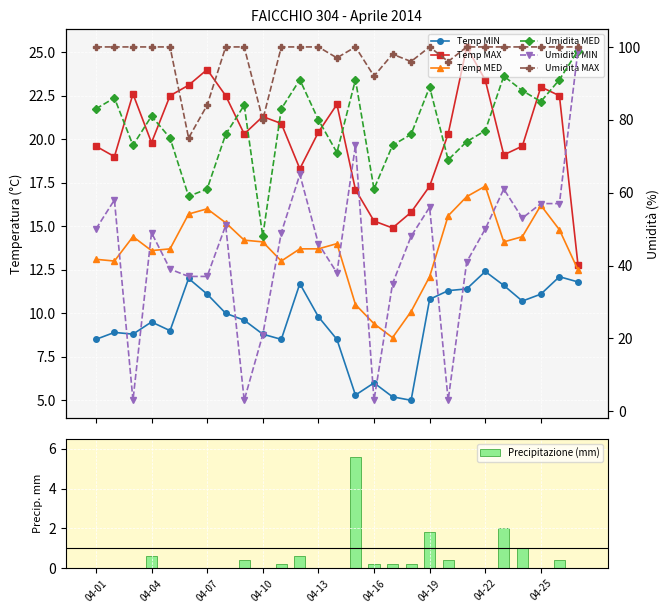

Rank the series at 04-05 from highest to lowest value.

Umidita MAX, Umidita MED, Umidita MIN, Temp MAX, Temp MED, Temp MIN